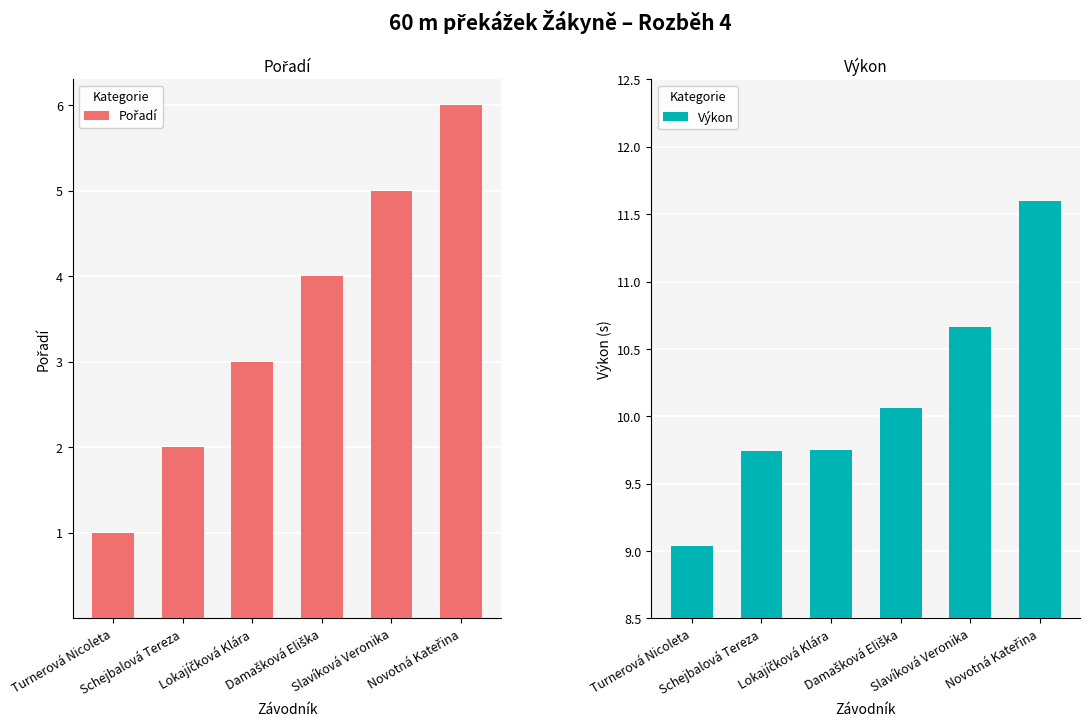

Between Slavíková Veronika and Novotná Kateřina, which is larger?

Novotná Kateřina